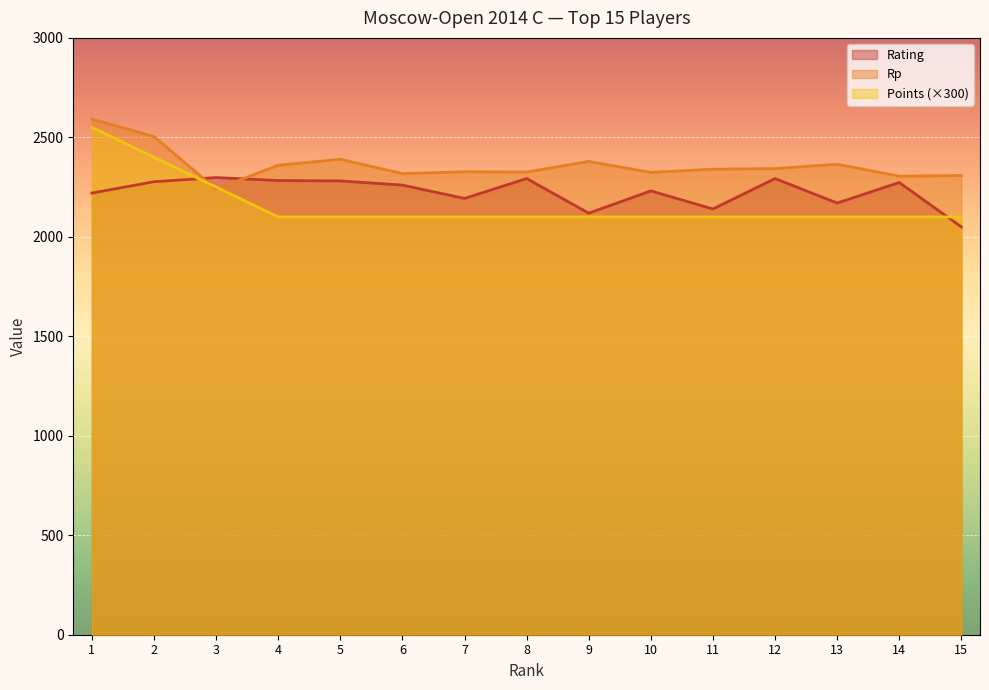

Where is the first local minimum for Rating?

7